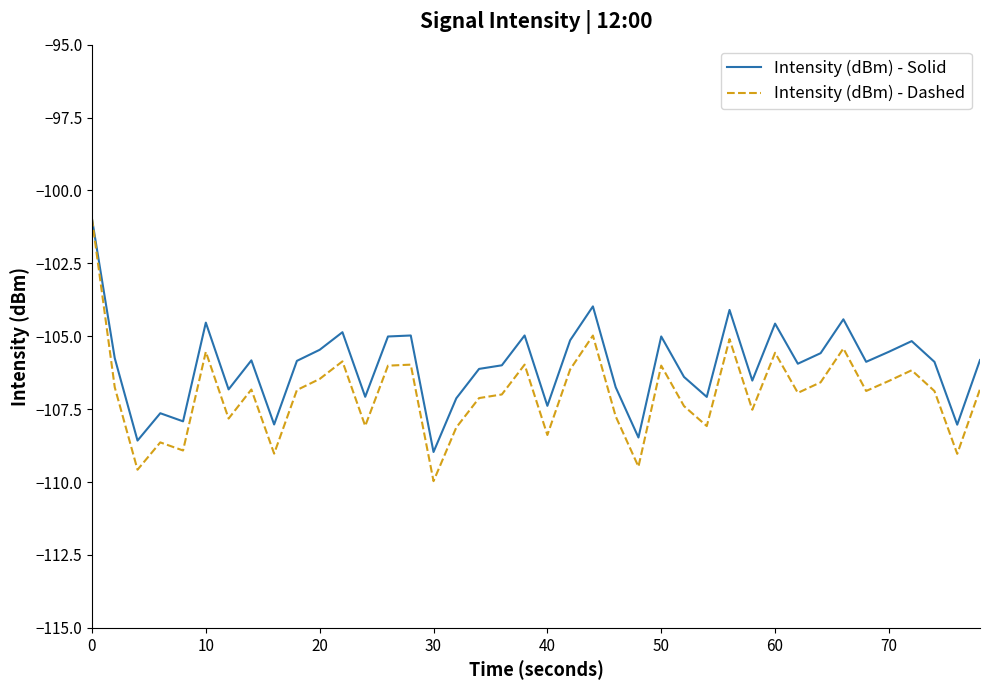

Is this an area chart (filled region under the line)?

No